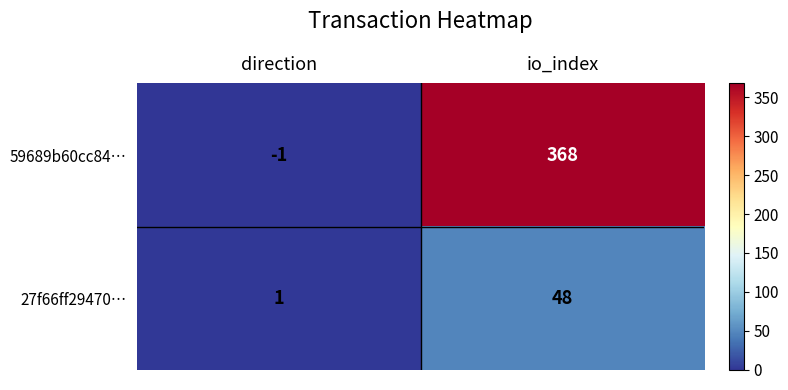

Reading right to left, what are all the values shown in this chart?

59689b60cc84…: io_index=368	direction=-1
27f66ff29470…: io_index=48	direction=1